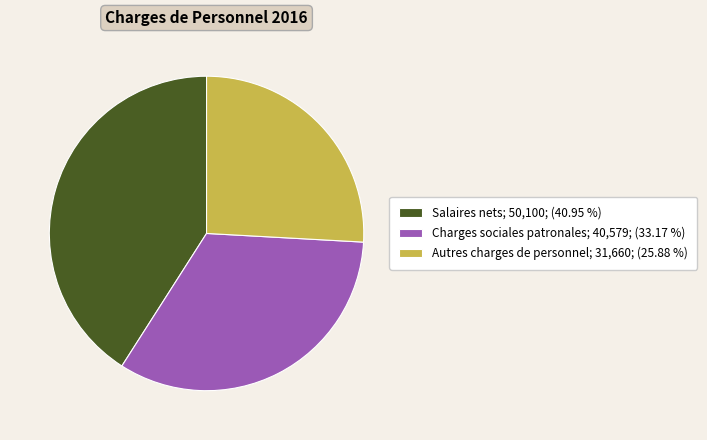

Do Charges sociales patronales and Autres charges de personnel together represent more than half of the pie?

Yes